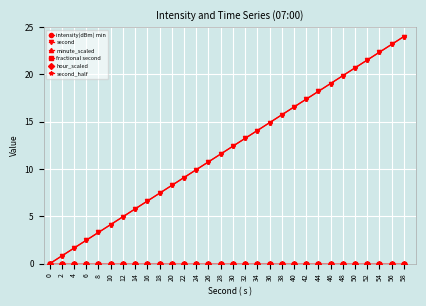

Is it true that second_half equals 19.0 at 46?

True